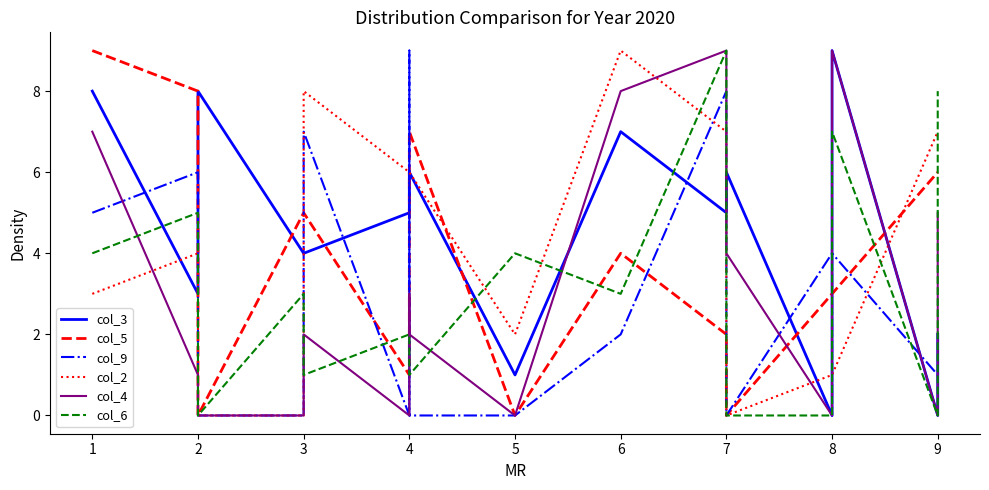

What is the highest value of the col_9 series?

9